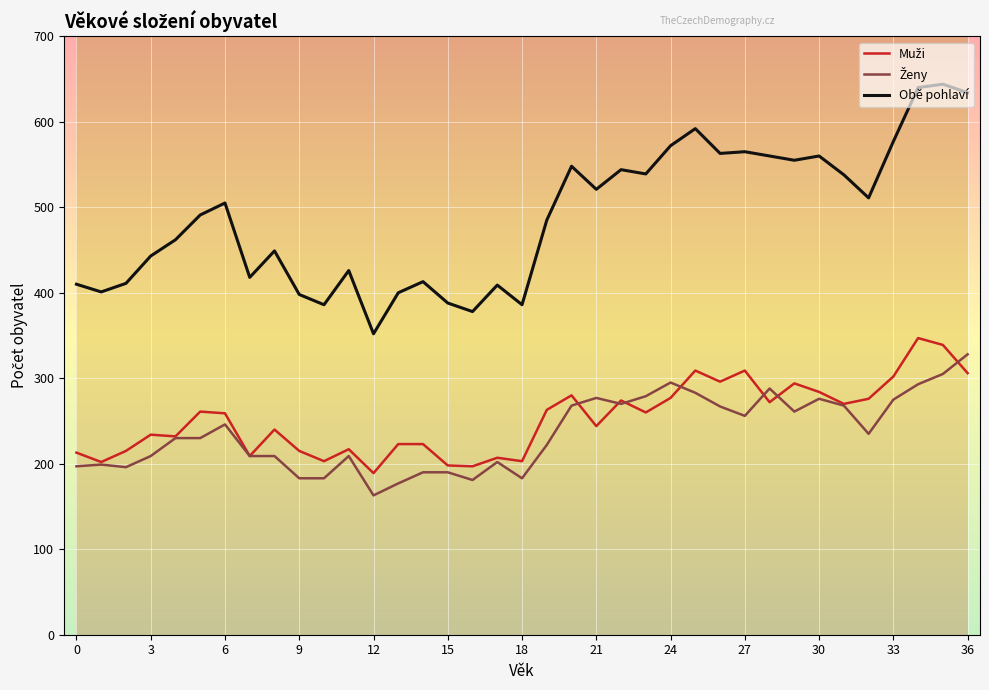

What is the greatest value displayed?

644